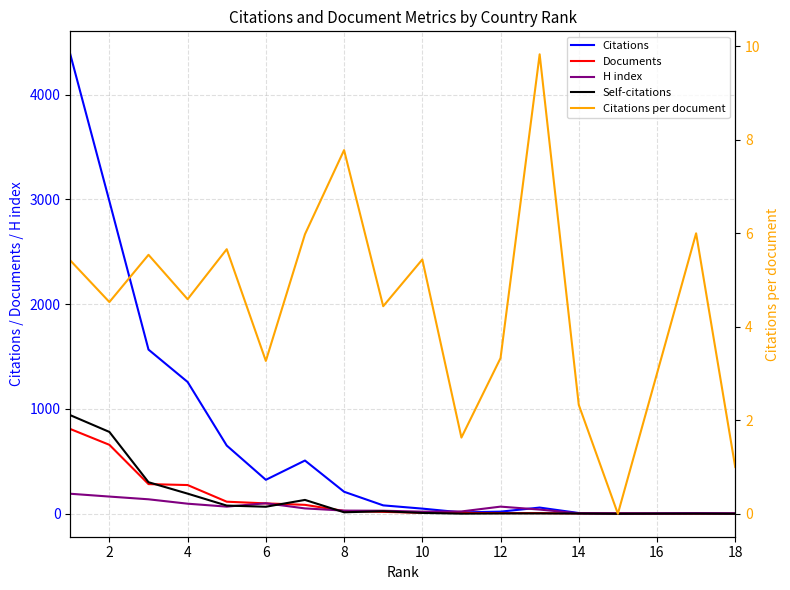

Read the Citations value at 10.

324.0